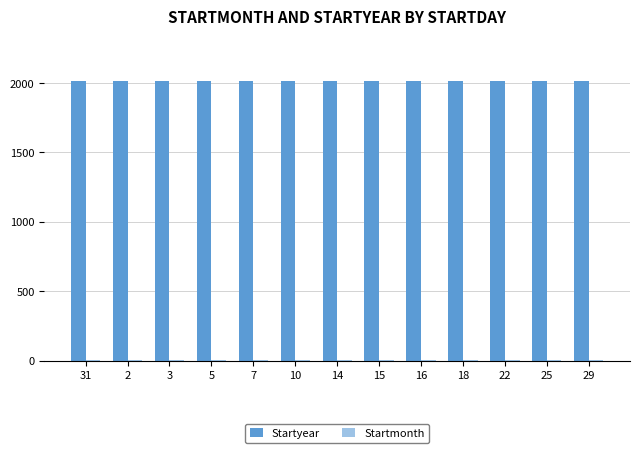

Which series has the largest total across all categories?

Startyear